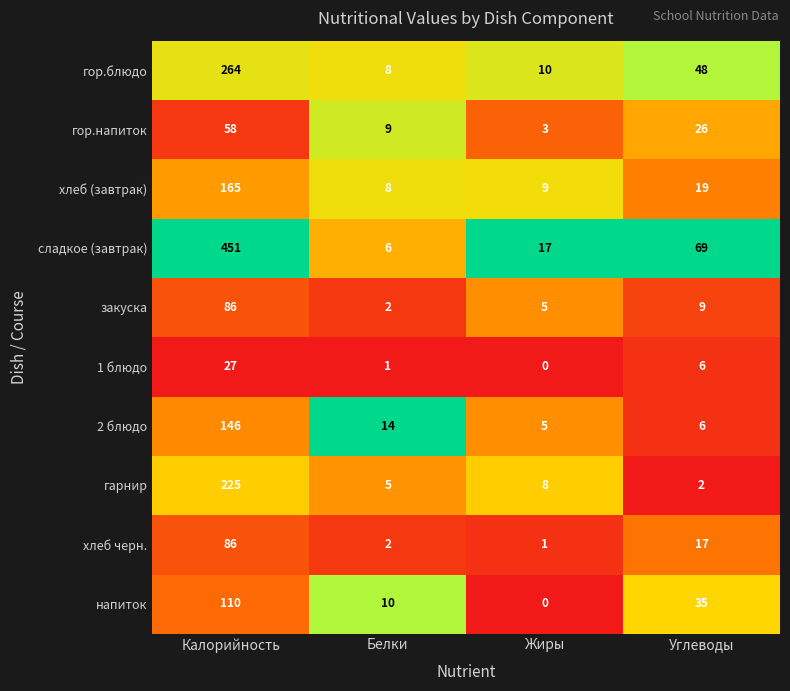

Where is гор.блюдо nearest to the value 136?

Углеводы